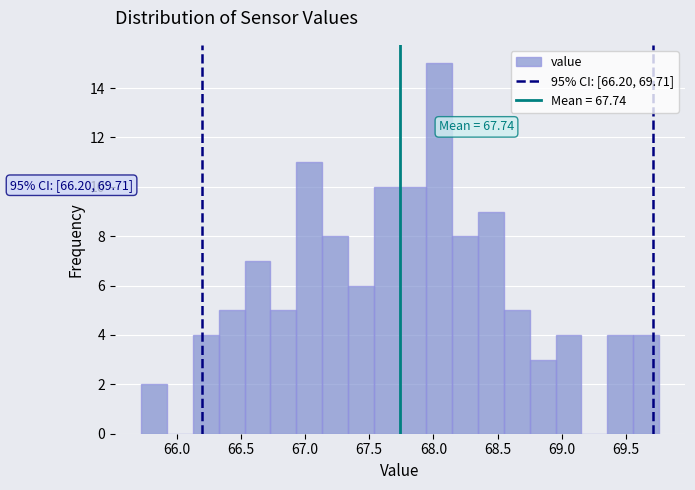

Over which range of the x-axis is the bar tallest?

67.95 to 68.15